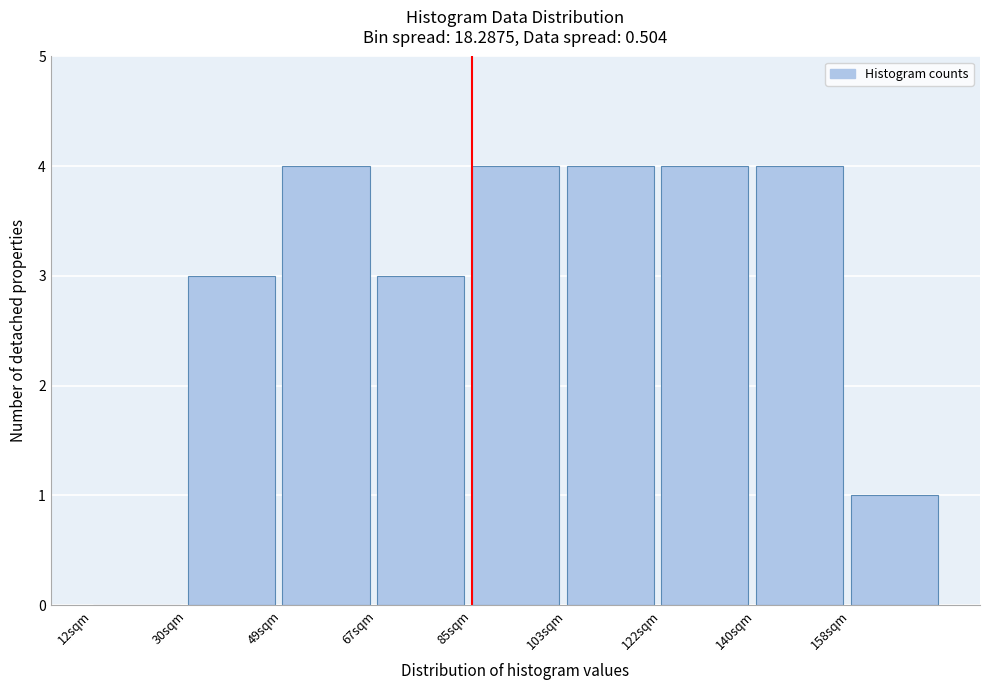

Reading left to right, extract all data points from this chart.

12sqm=0	30sqm=3	49sqm=4	67sqm=3	85sqm=4	103sqm=4	122sqm=4	140sqm=4	158sqm=1